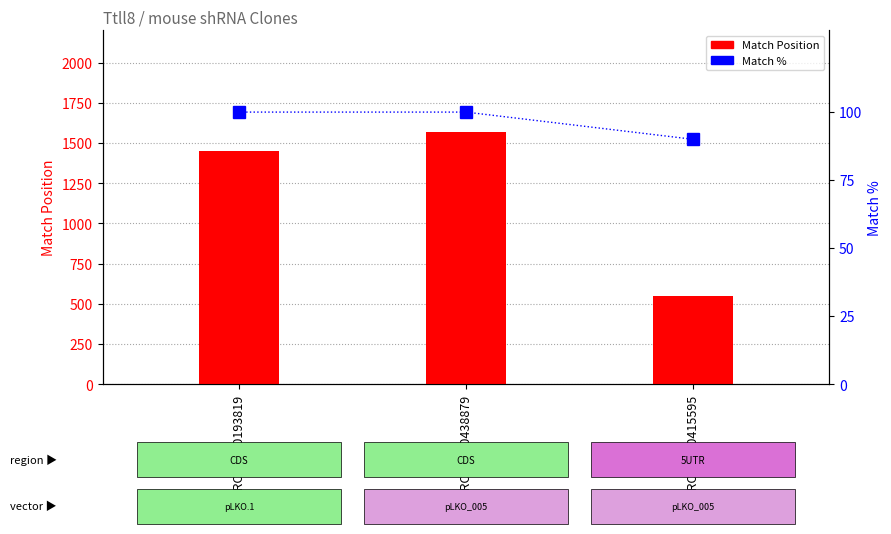

What position from the right is TRCN0000438879?

2